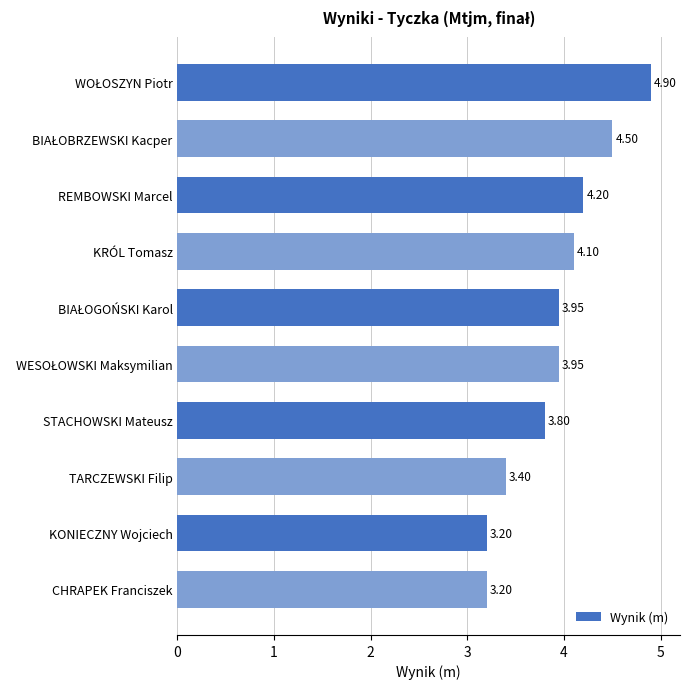

What is the label of the 10th bar from the top?

CHRAPEK Franciszek